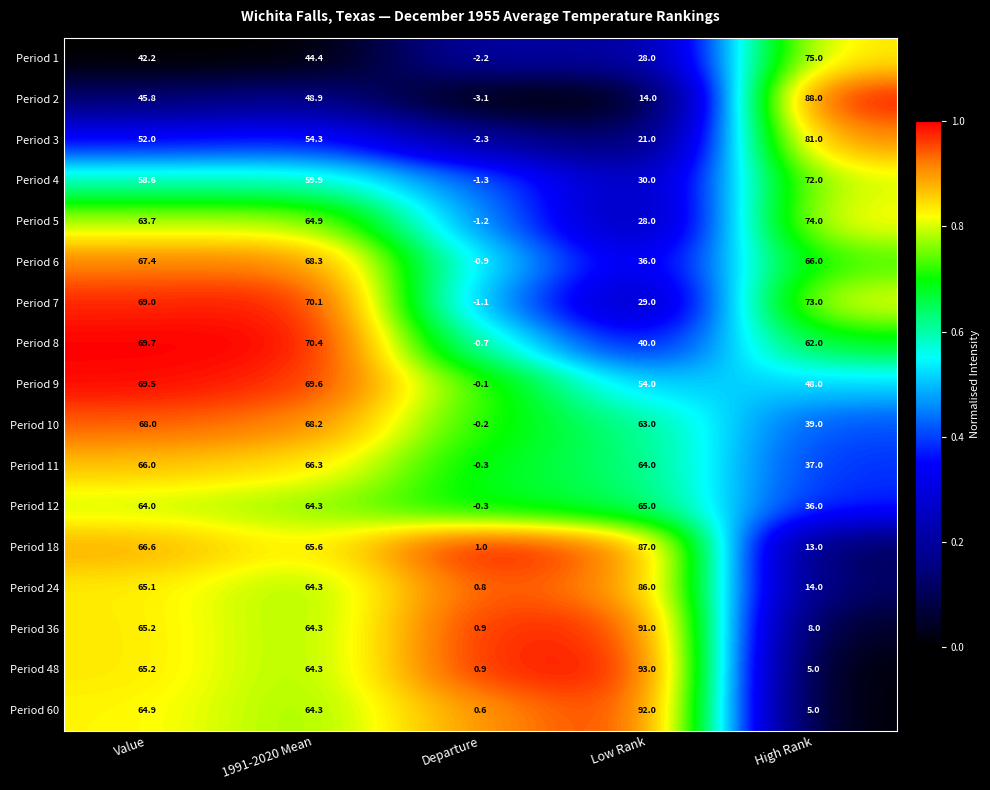

Rank the series by their maximum value, from lowest to highest.

Period 12, Period 11, Period 10, Period 6, Period 9, Period 8, Period 4, Period 7, Period 5, Period 1, Period 3, Period 24, Period 18, Period 2, Period 36, Period 60, Period 48